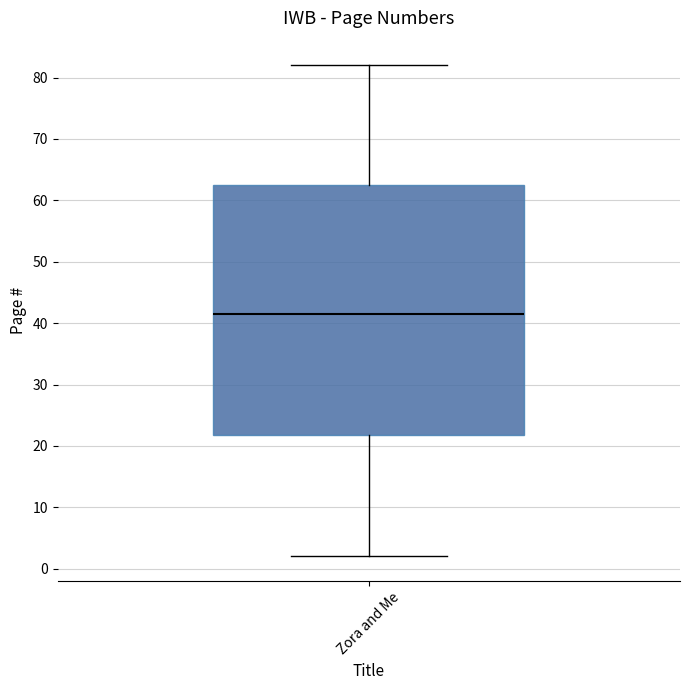

Transcribe this box plot: give where the median line is, the range the box spans, and where the two whiskers end, as read against the y-axis. The values are not printed on the chart, so give them approximately, as read against the axis.

median 42, box 22 to 63, whiskers 2 to 82